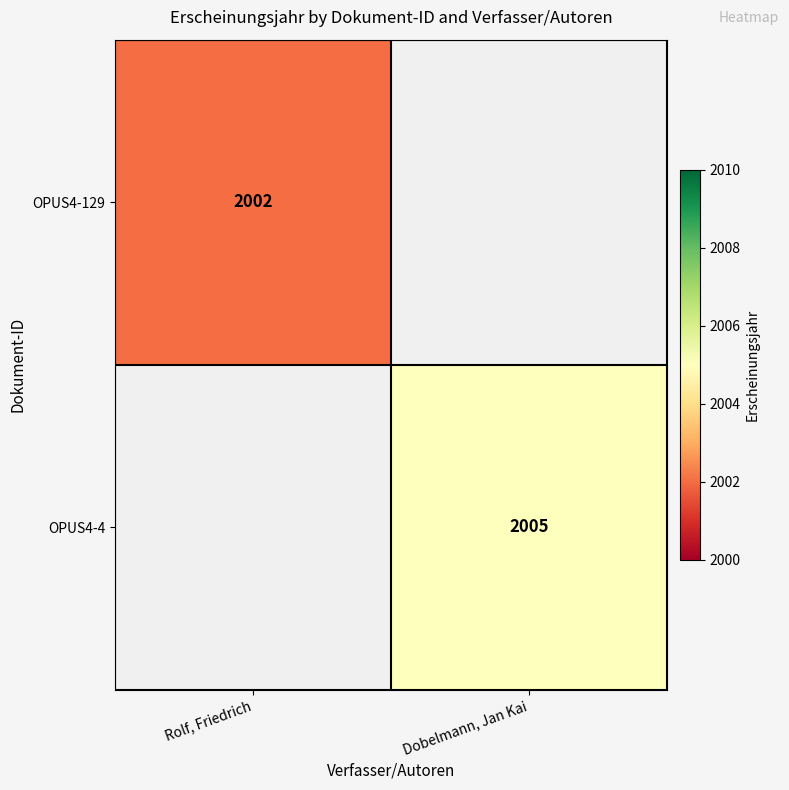

Is it true that OPUS4-4 equals 2005 at Dobelmann, Jan Kai?

True